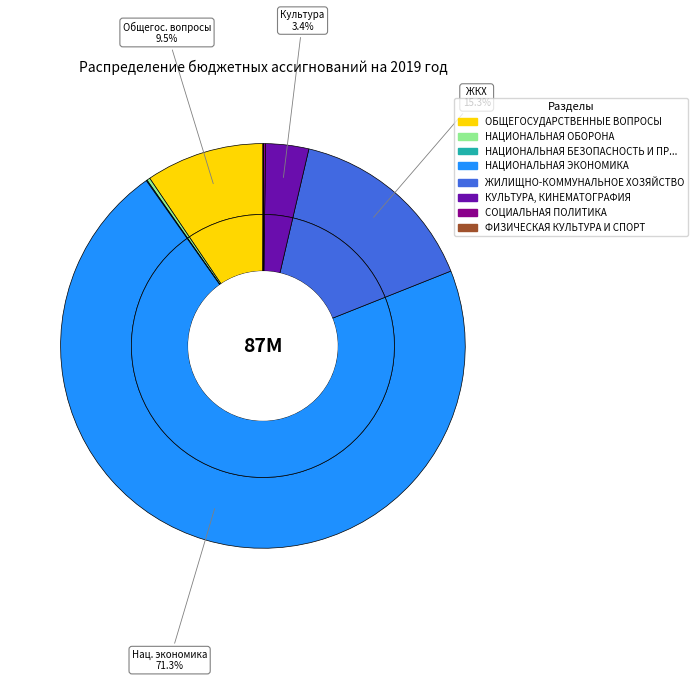

Does НАЦИОНАЛЬНАЯ ОБОРОНА account for over 50% of the chart?

No